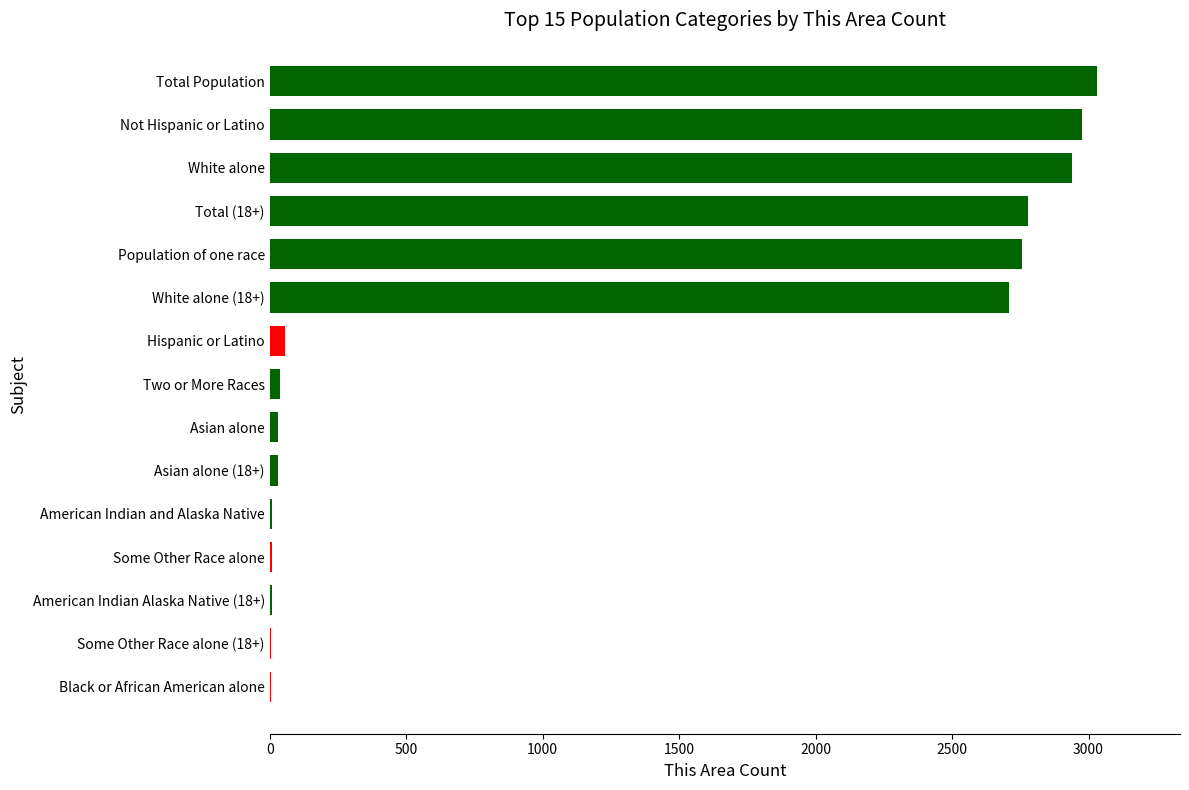

Count the number of data series in this chart.

1